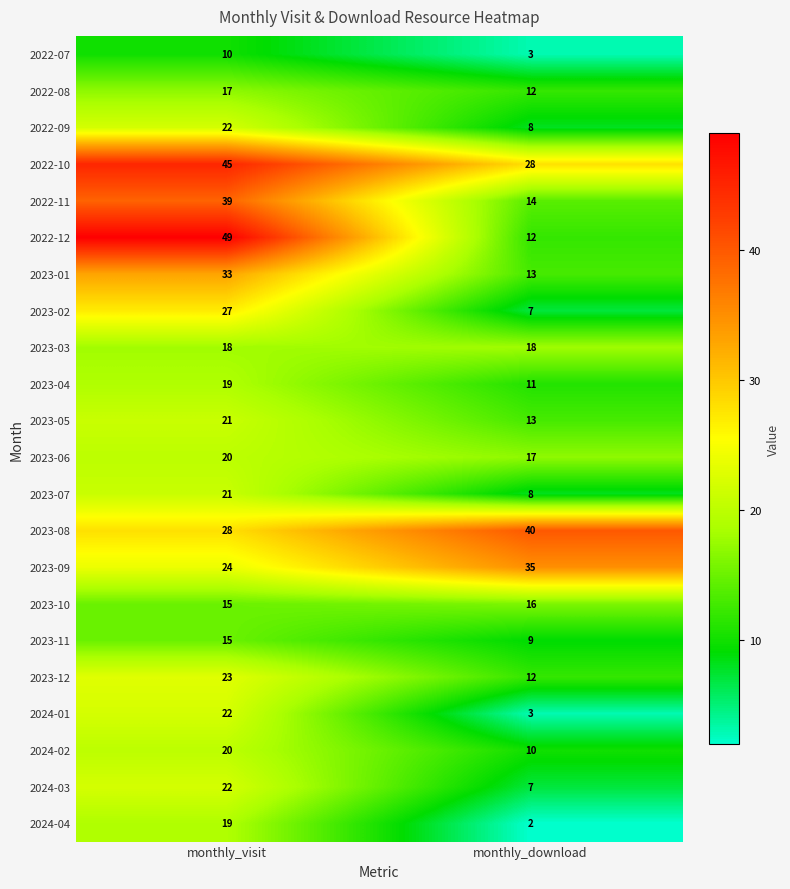

What is the minimum value shown in the chart?

2